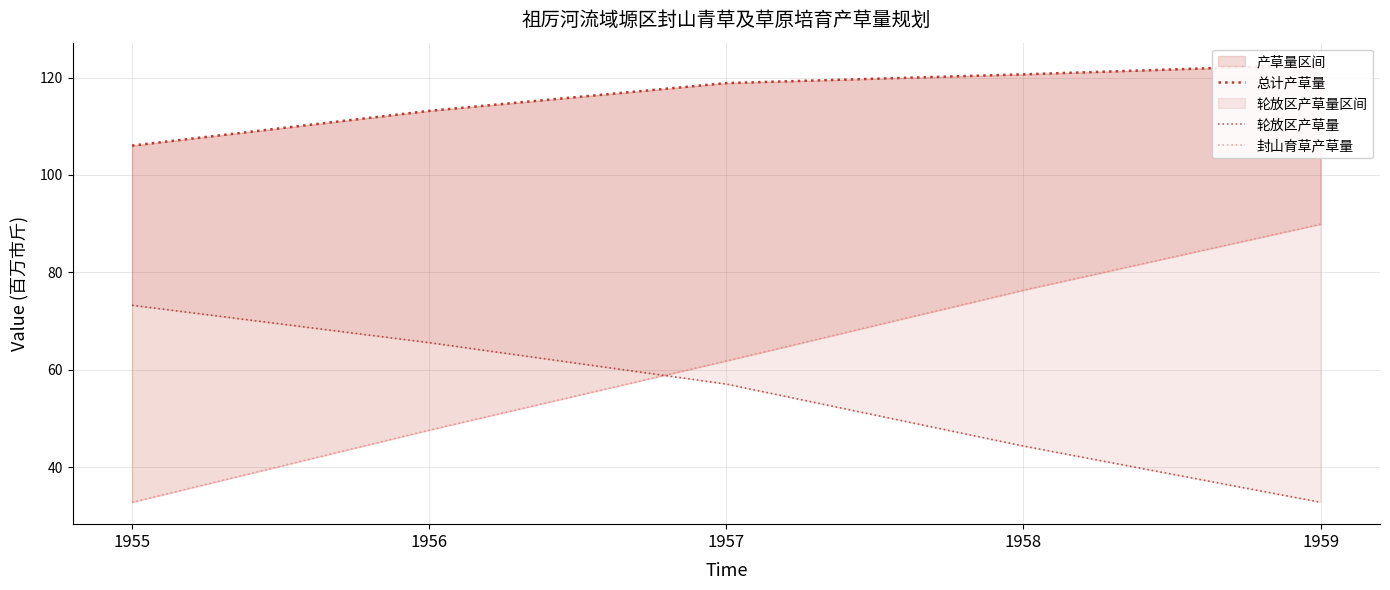

Reading left to right, list all the values displayed in this chart.

总计产草量: 1955=106.0	1956=113.2	1957=118.9	1958=120.7	1959=122.7
轮放区产草量: 1955=73.2	1956=65.6	1957=57.1	1958=44.3	1959=32.8
封山育草产草量: 1955=32.8	1956=47.6	1957=61.8	1958=76.3	1959=89.9